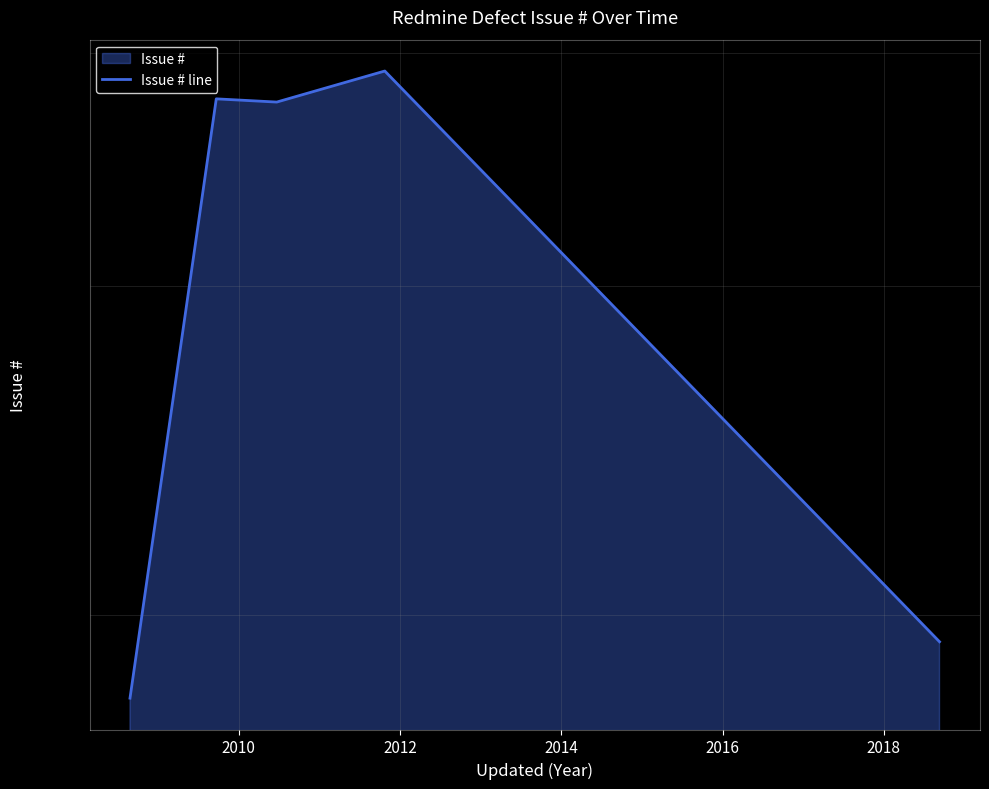

How many distinct data groups are displayed?

1